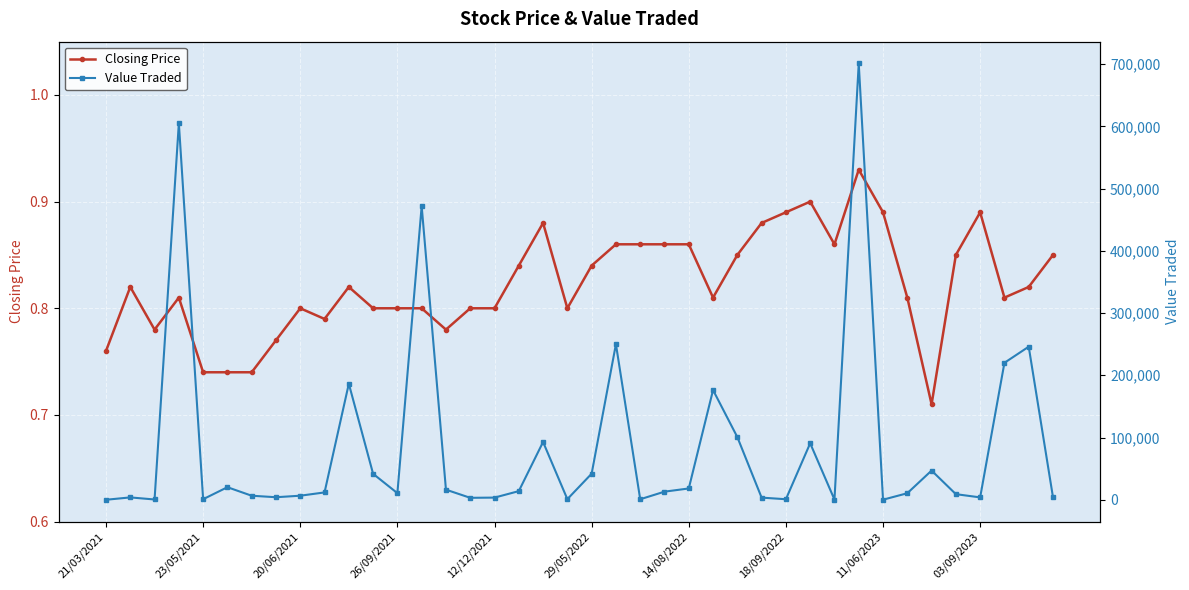

True or false: Closing Price has more than 1 points higher than both neighbors.

True